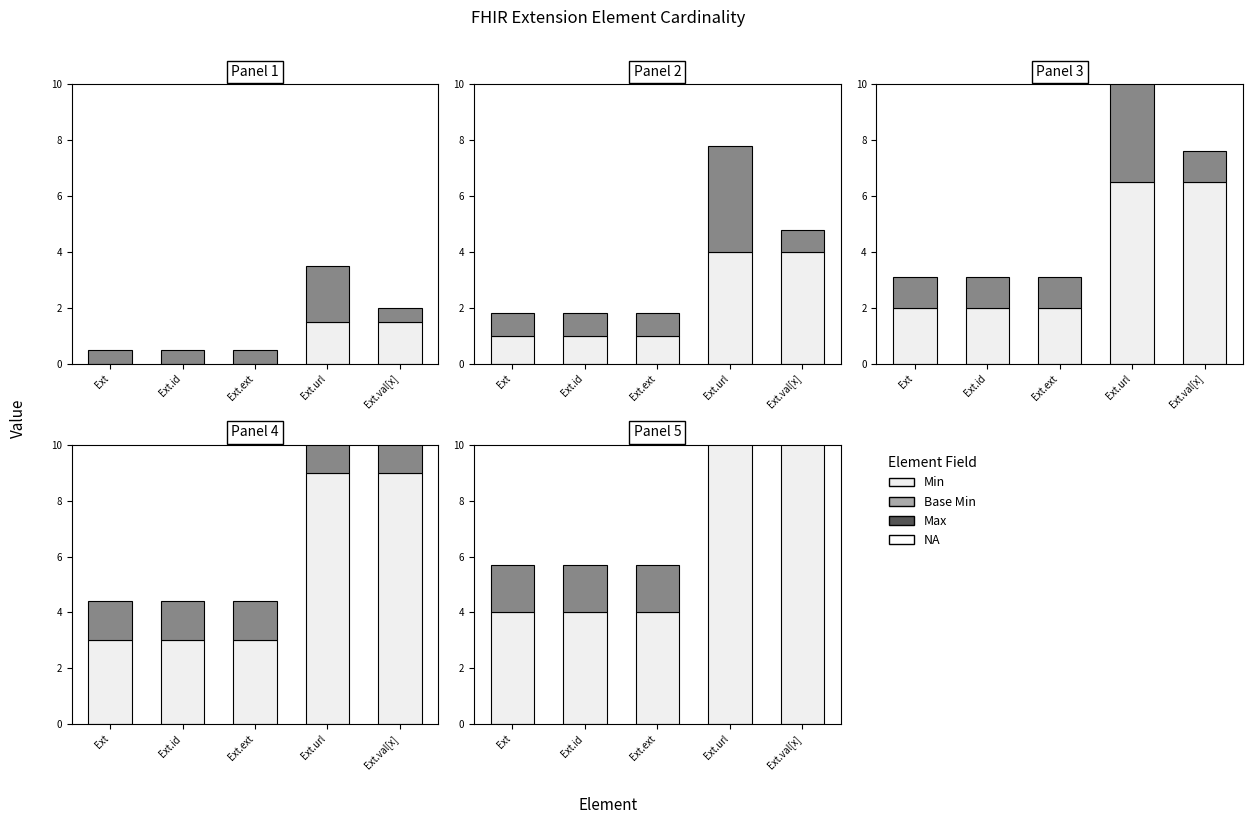

Which series has the largest total across all categories?

Min